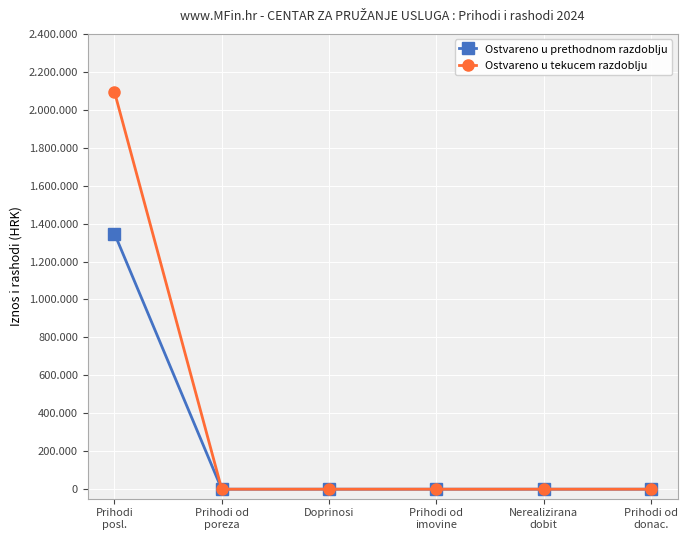

True or false: Ostvareno u prethodnom razdoblju and Ostvareno u tekucem razdoblju intersect in this chart.

False